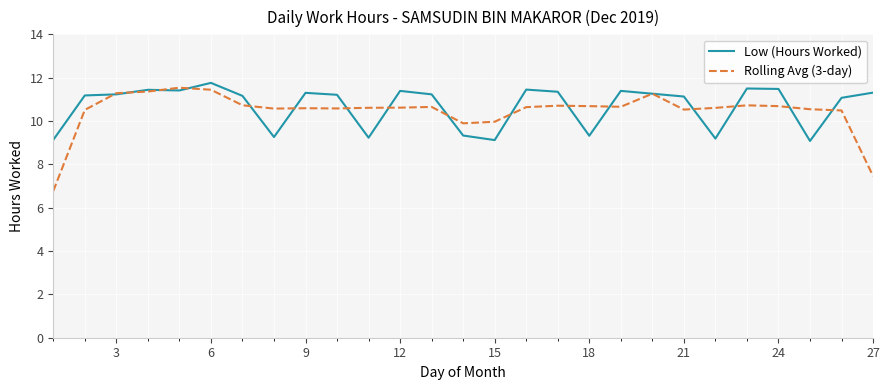

In Low (Hours Worked), how many points are higher than both neighbors (excluding endpoints)?

7